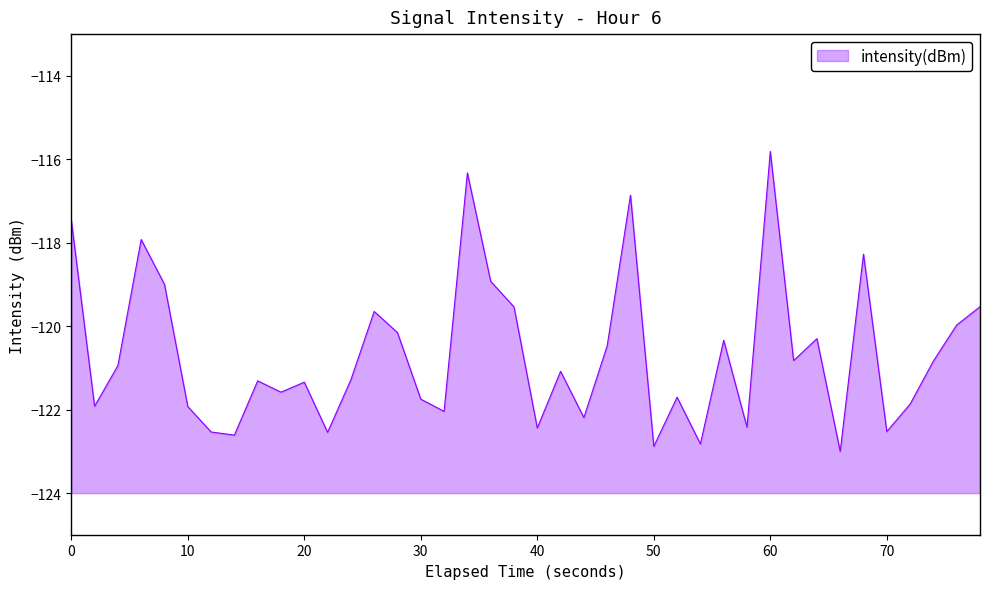

How many lines are shown in the chart?

1